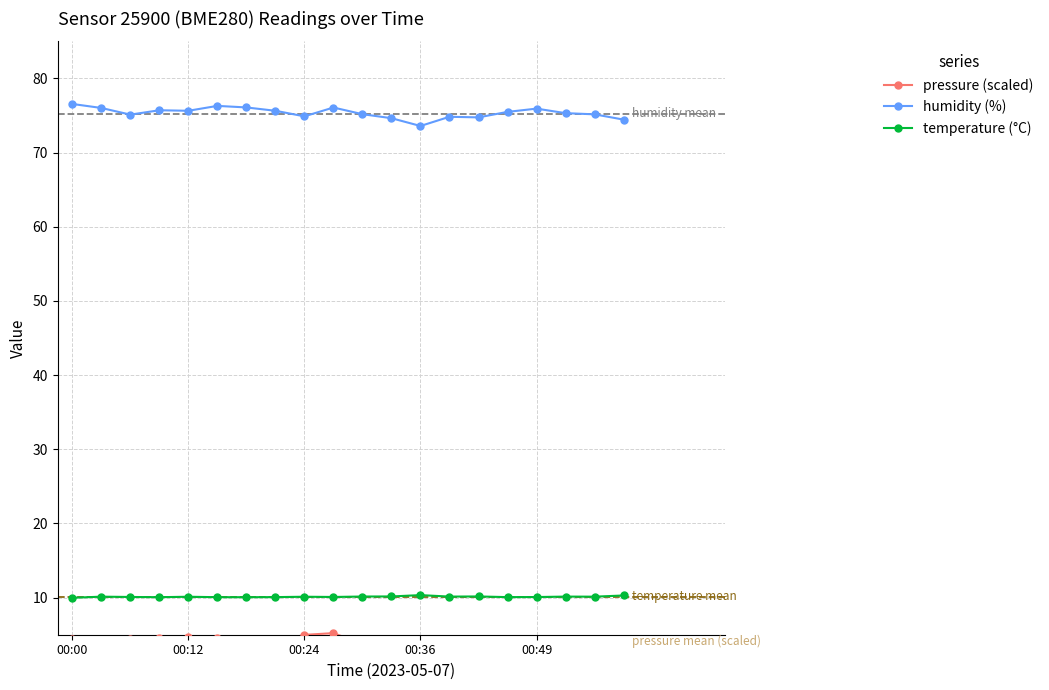

True or false: humidity (%) has more than 0 interior local peaks.

True